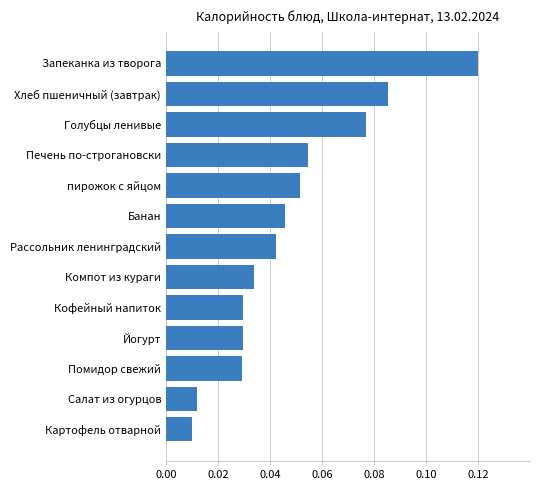

Which label corresponds to the largest value in the chart?

Запеканка из творога